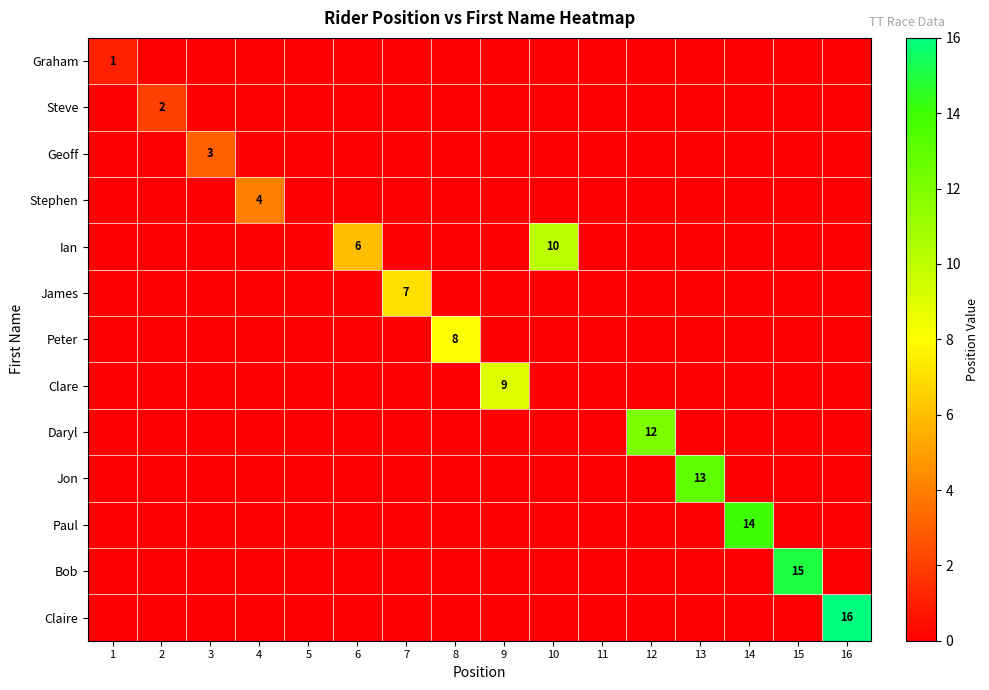

How many categories are shown in the chart?

16